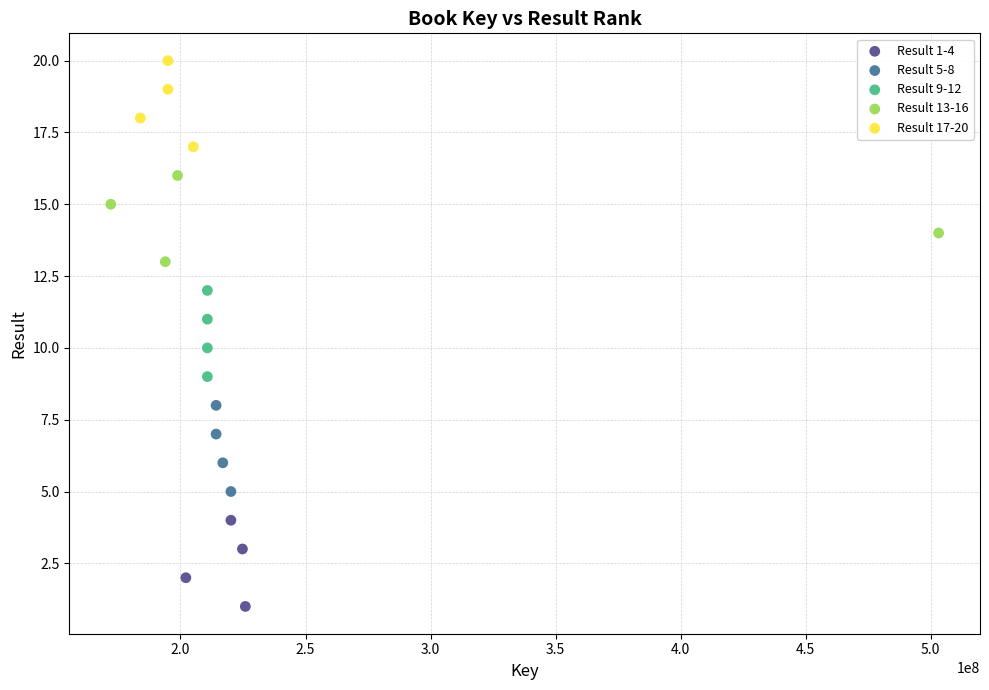

Which series reaches the minimum Y coordinate?

Result 1-4